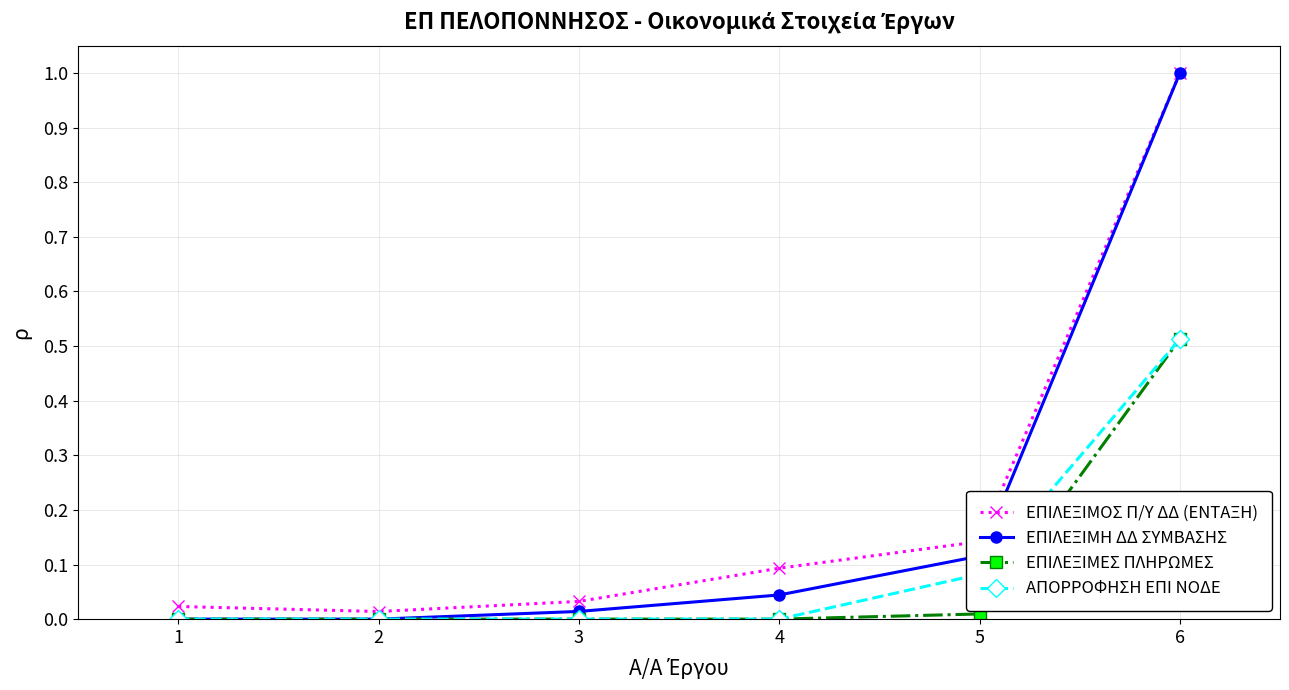

What is the value of the ΕΠΙΛΕΞΙΜΟΣ Π/Υ ΔΔ (ΕΝΤΑΞΗ) point at the 6th from the left?

1.0